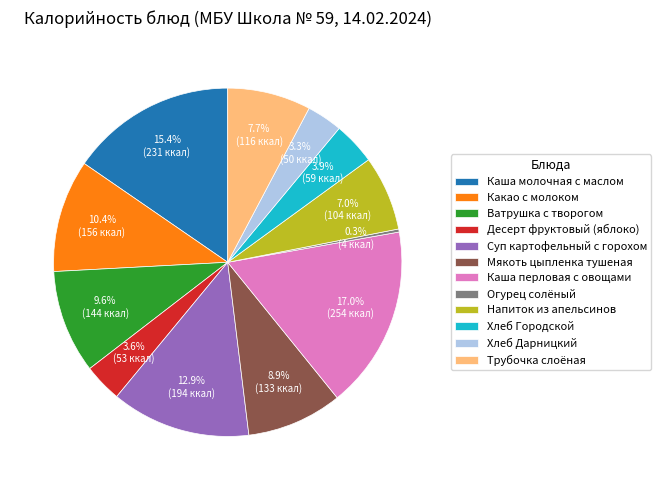

Count the number of slices in the pie.

12